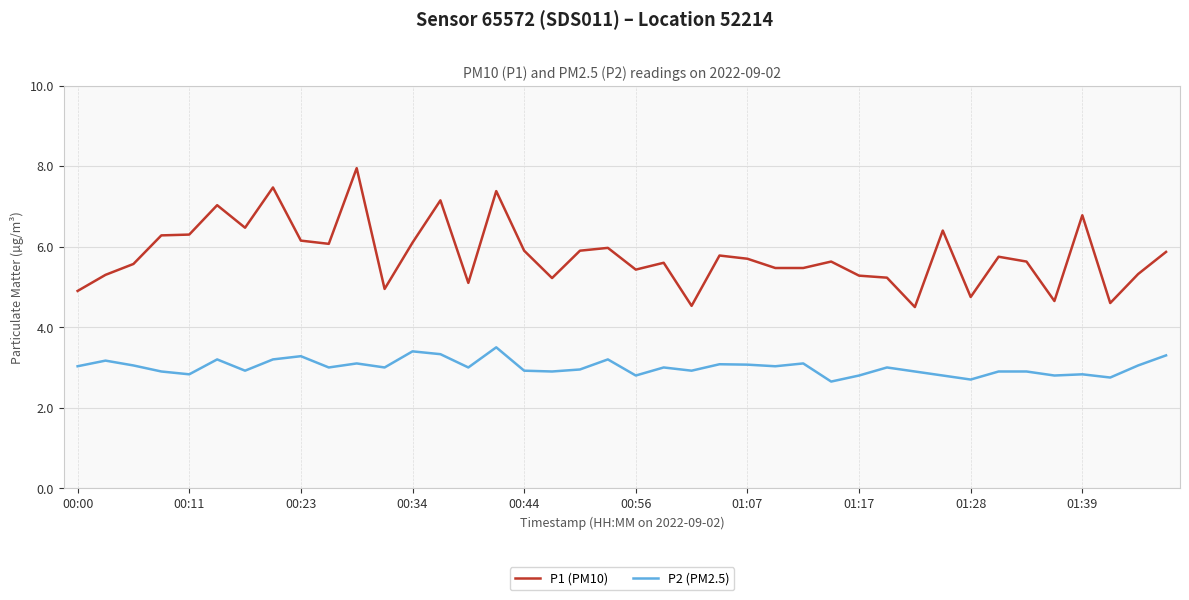

True or false: P1 (PM10) and P2 (PM2.5) cross at least once.

False